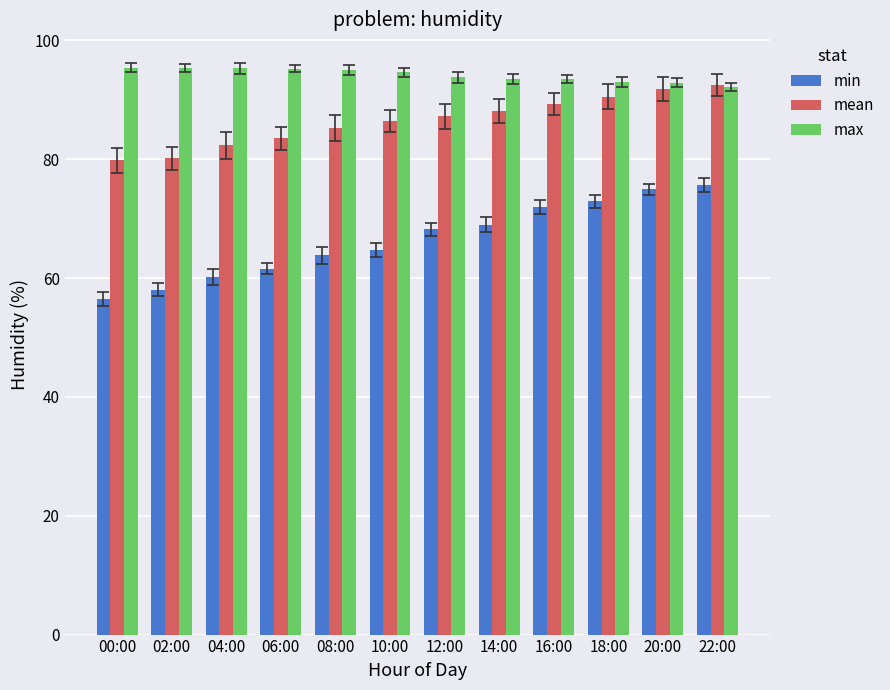

True or false: min has a value of 101.4 at 22:00.

False